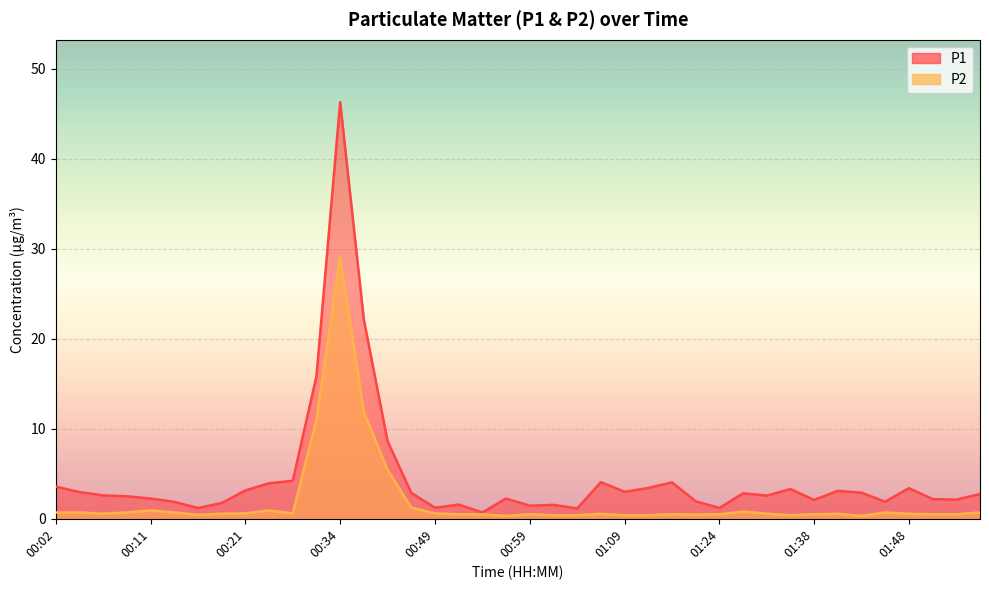

What is the label of the 17th point from the right?

01:07